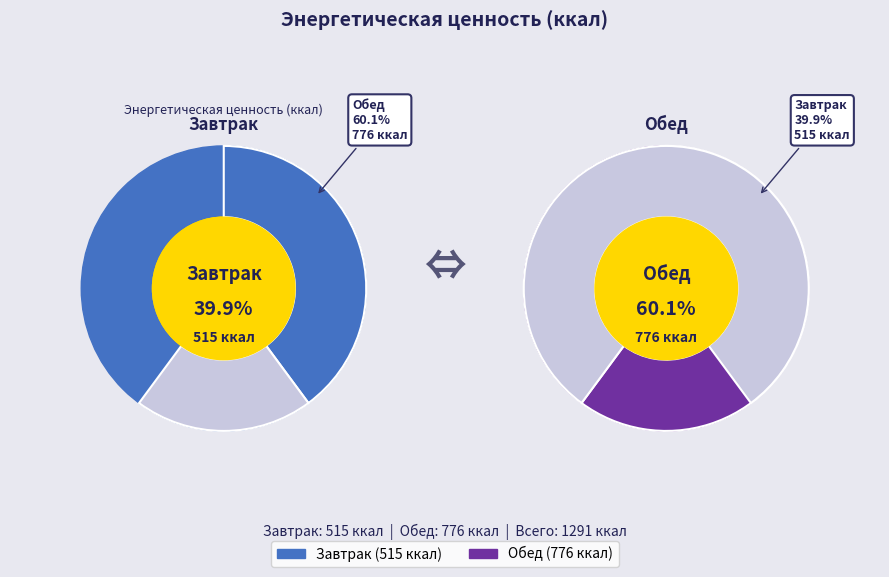

Is there a majority slice in this chart?

Yes